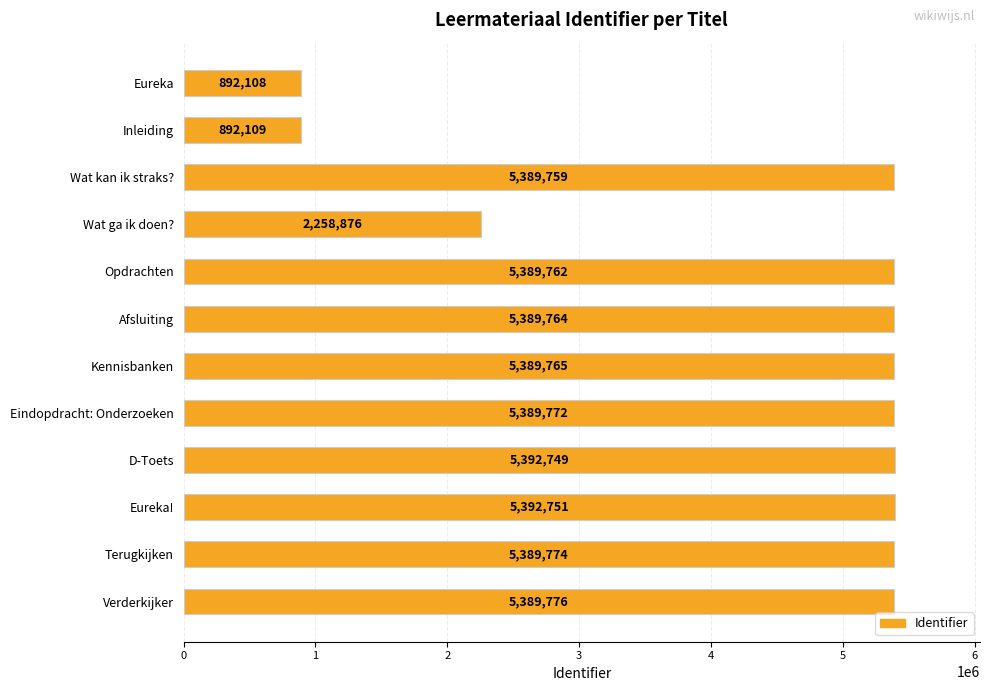

Reading top to bottom, transcribe all the data shown in this chart.

Eureka=892108	Inleiding=892109	Wat kan ik straks?=5389759	Wat ga ik doen?=2258876	Opdrachten=5389762	Afsluiting=5389764	Kennisbanken=5389765	Eindopdracht: Onderzoeken=5389772	D-Toets=5392749	Eureka!=5392751	Terugkijken=5389774	Verderkijker=5389776